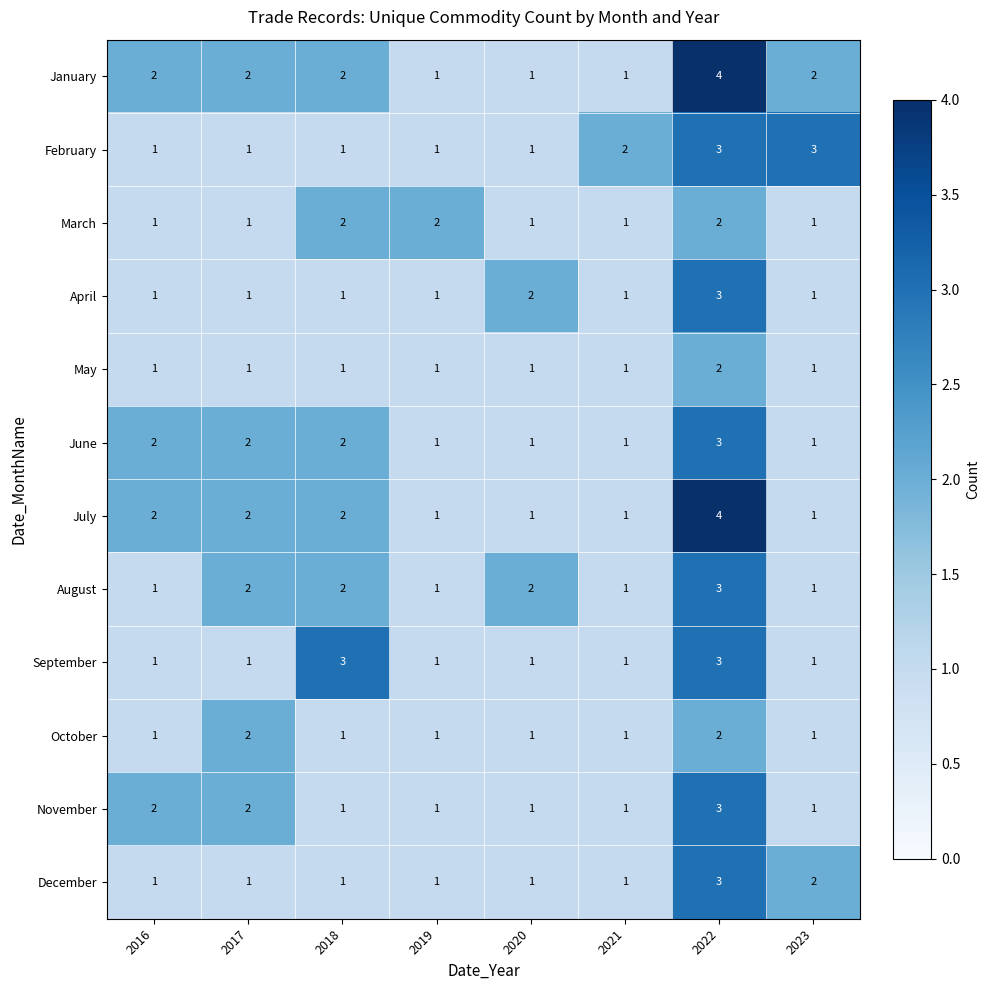

What is the difference between the highest and lowest values at 2021?

1